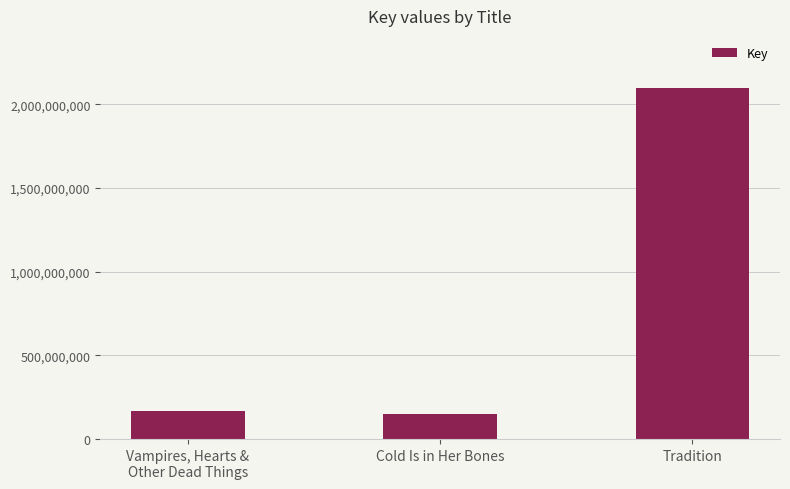

What is the label of the 2nd bar from the left?

Cold Is in Her Bones